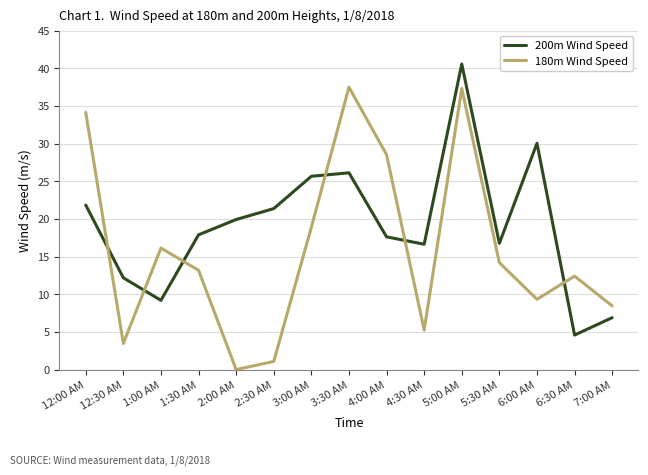

The 180m Wind Speed series shows 5.8 at 1:30 AM. True or false?

False